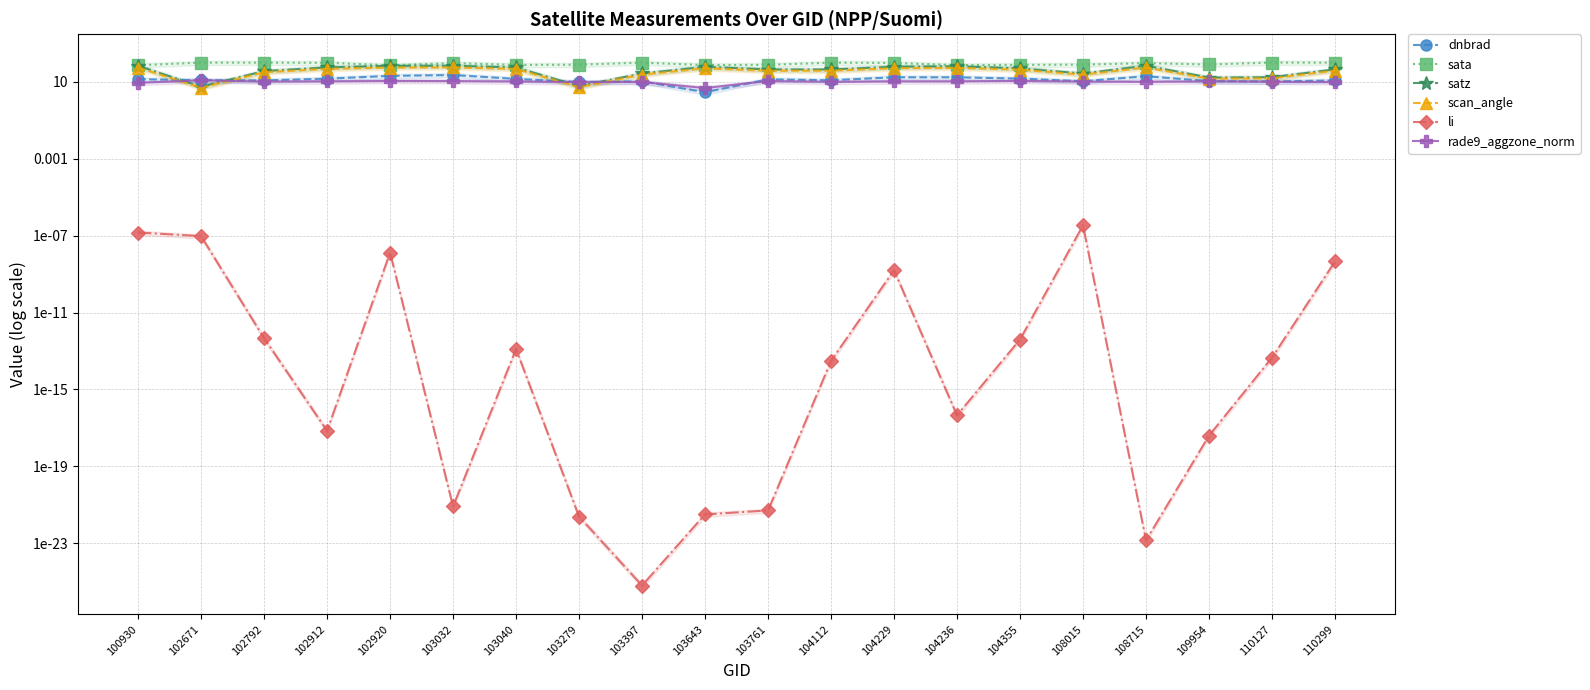

What is the total value across all series at 102920?

221.9